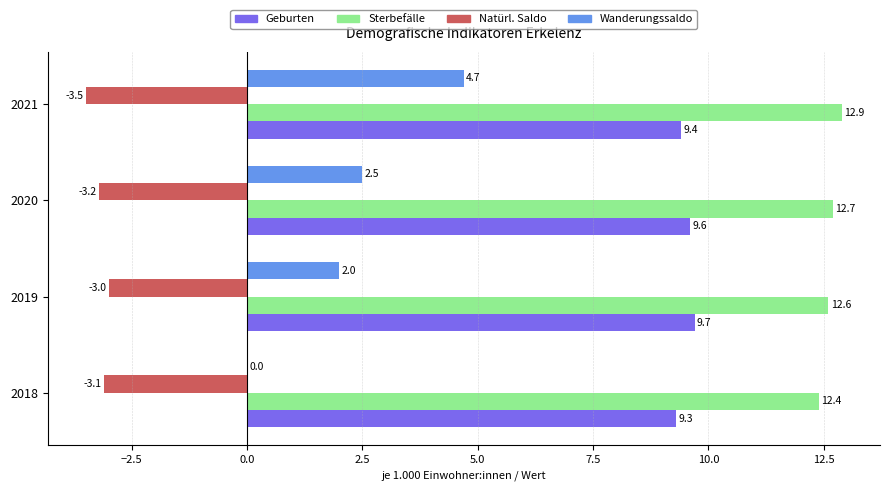

What is the average value of the Geburten series?

9.5